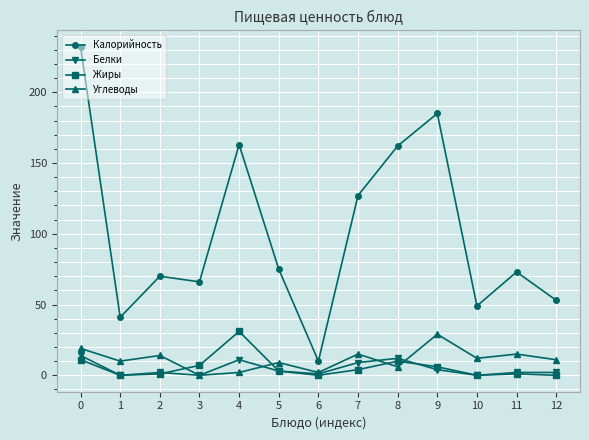

True or false: Калорийность and Жиры intersect in this chart.

False